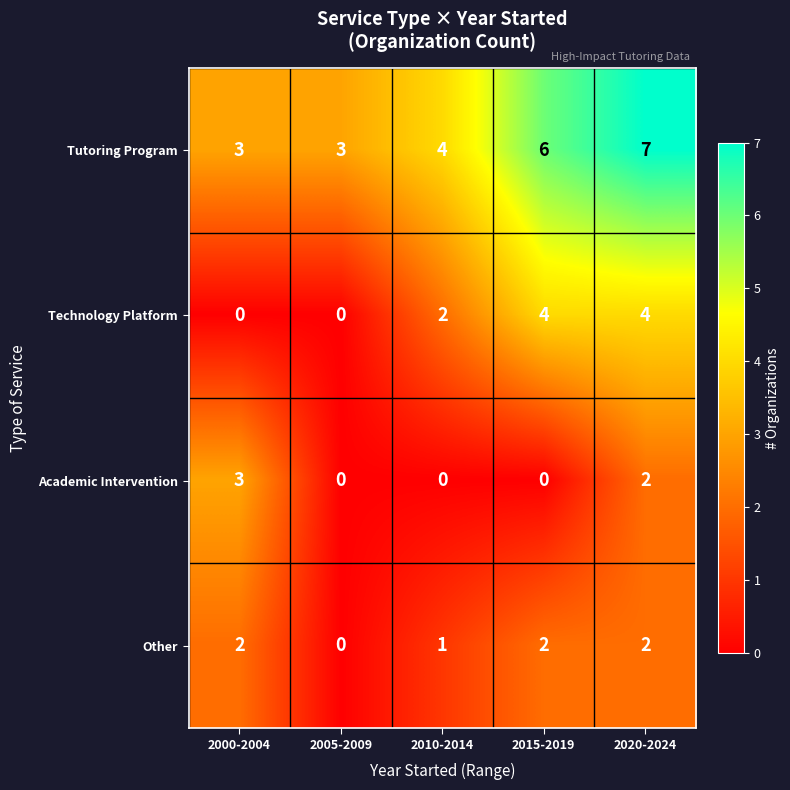

Is it true that Tutoring Program equals 2 at 2005-2009?

False